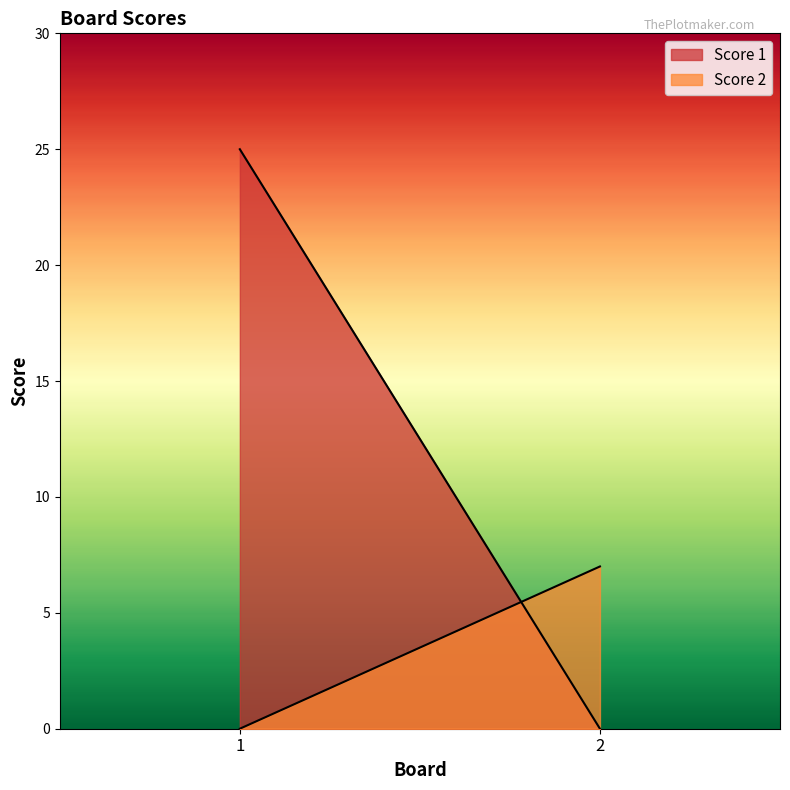

How many values in the Score 2 series are below 7?

1